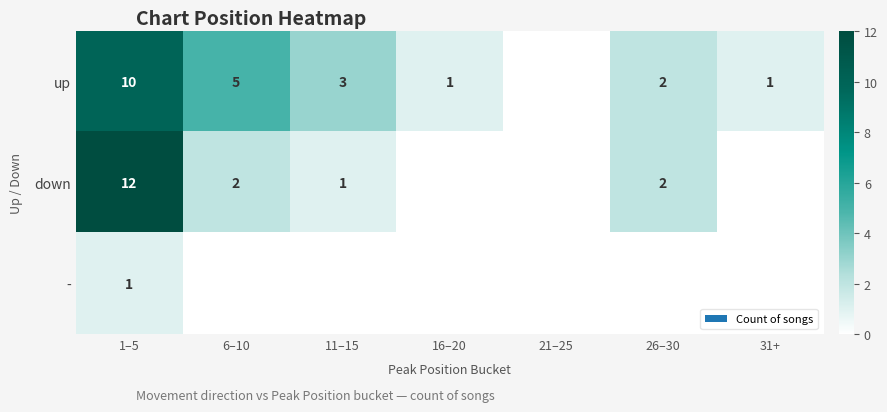

Is it true that down equals 12 at 1–5?

True